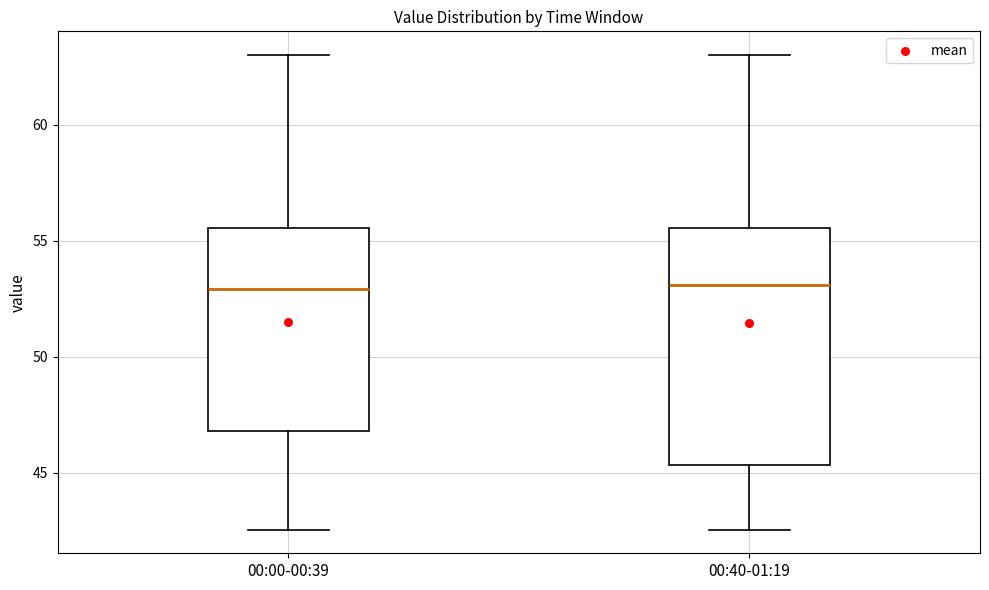

Which box is the tallest, from its lower edge to its upper edge?

00:40-01:19